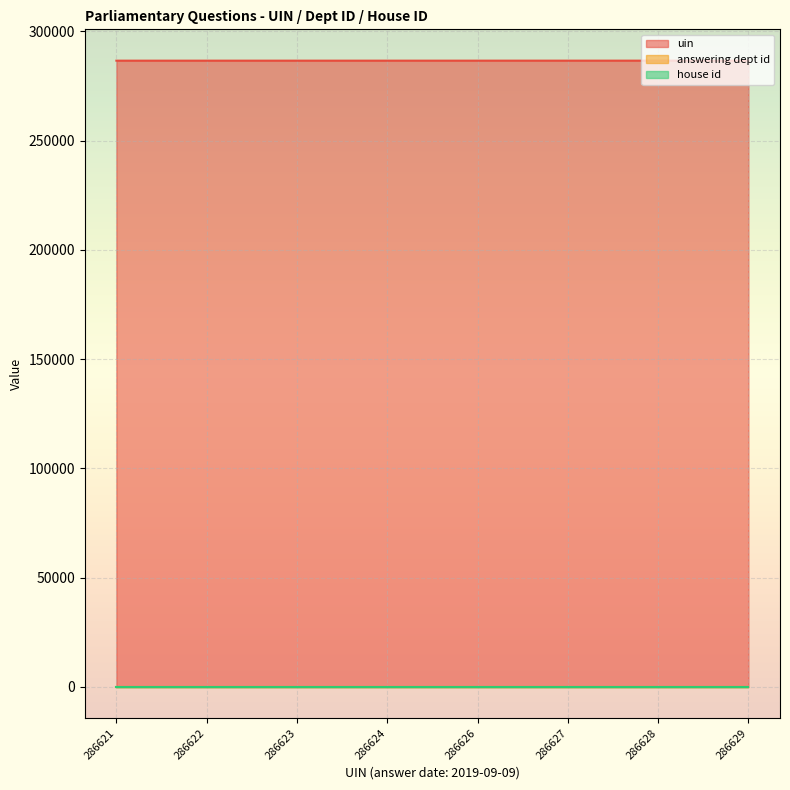

What is the value of the answering dept id point at the 2nd from the left?

29